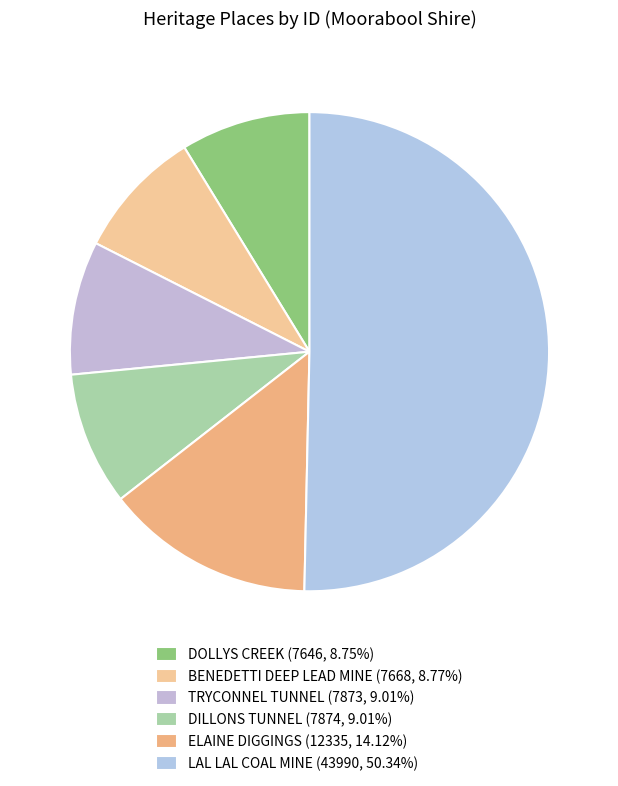

What is the majority slice?

LAL LAL COAL MINE